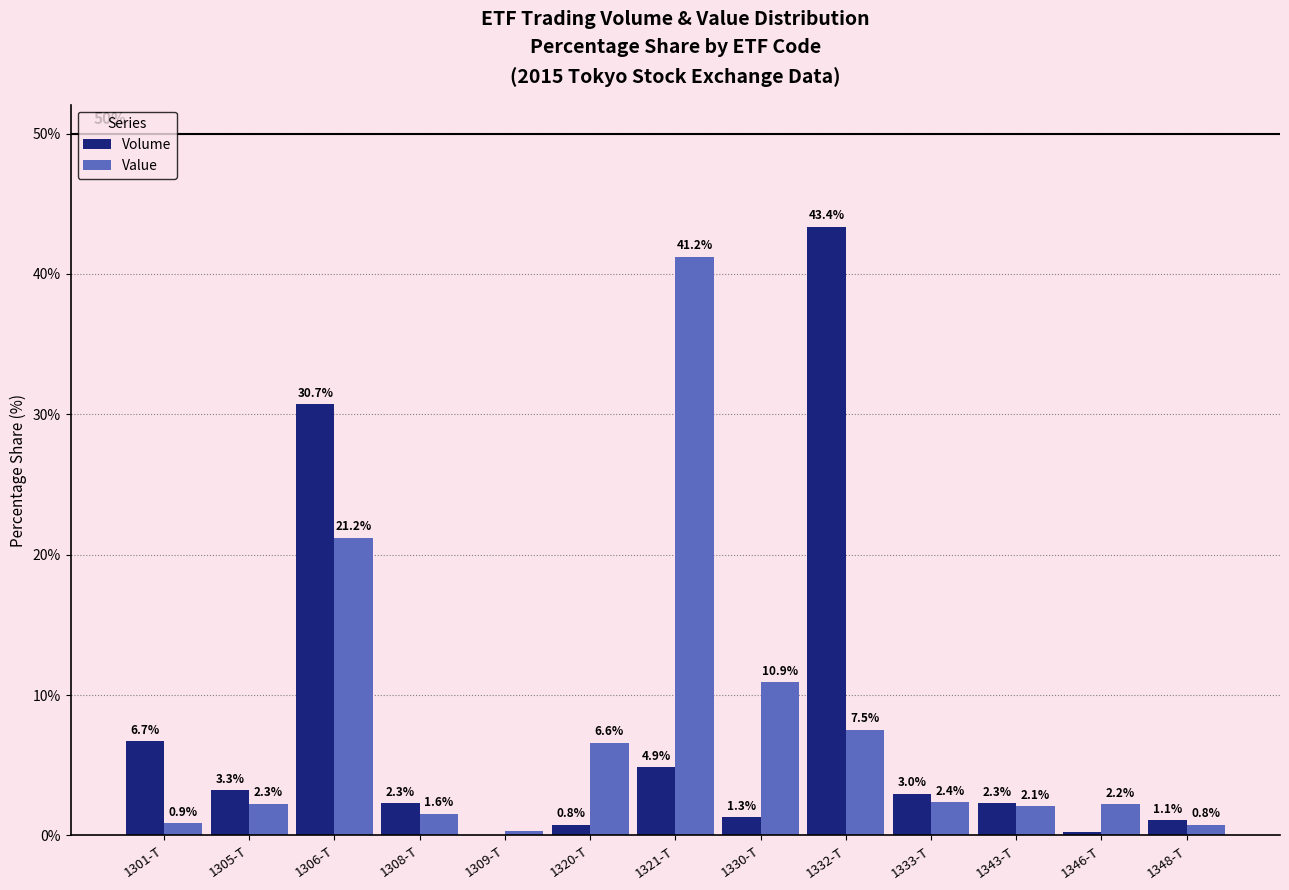

At which category is the sum across all series the highest?

1306-T